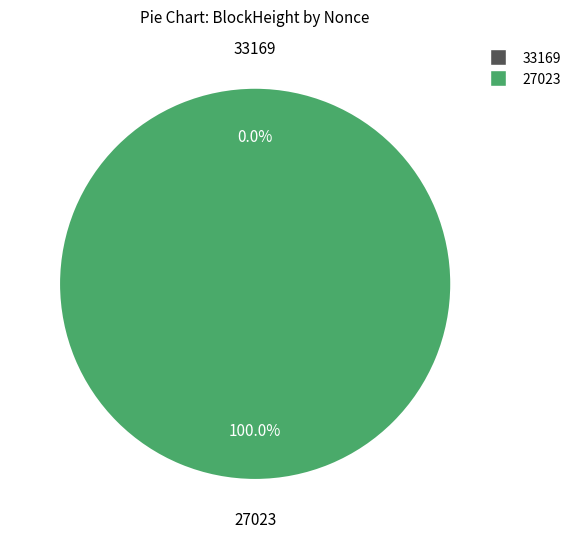

Is it true that 33169 is 0% of the pie?

True